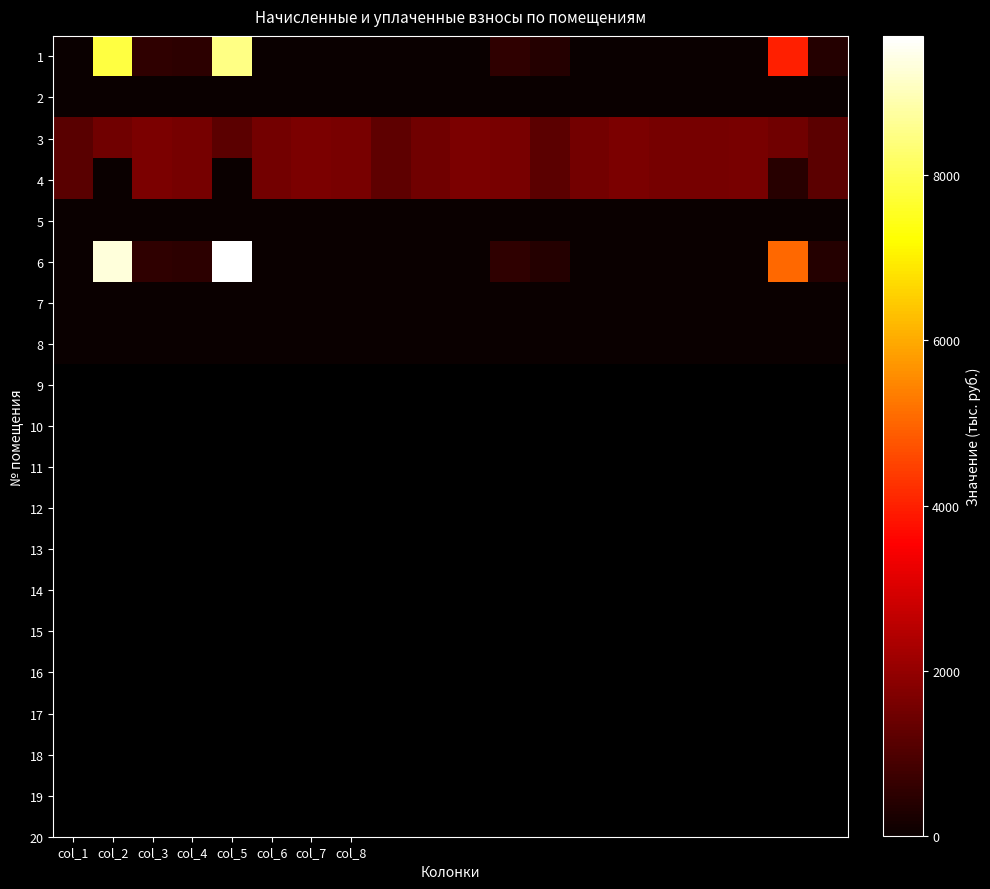

At which category is the sum across all series the highest?

col_5